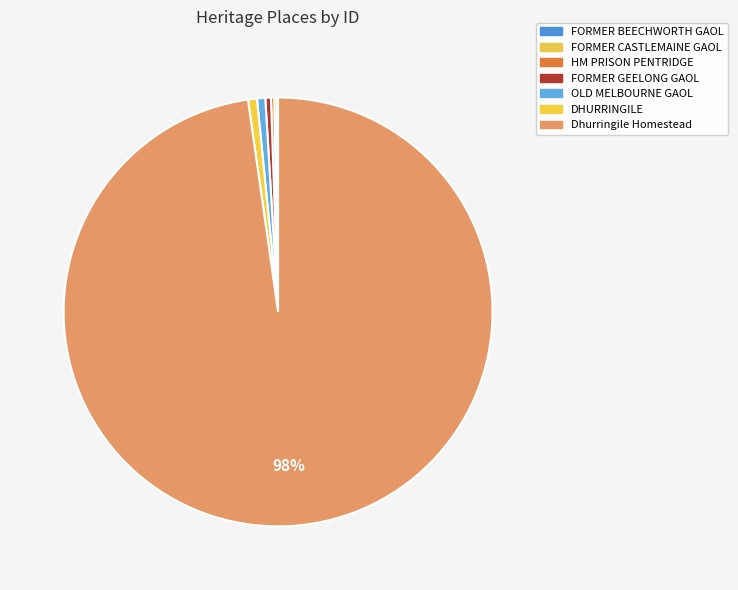

Is it true that DHURRINGILE is 1% of the pie?

True